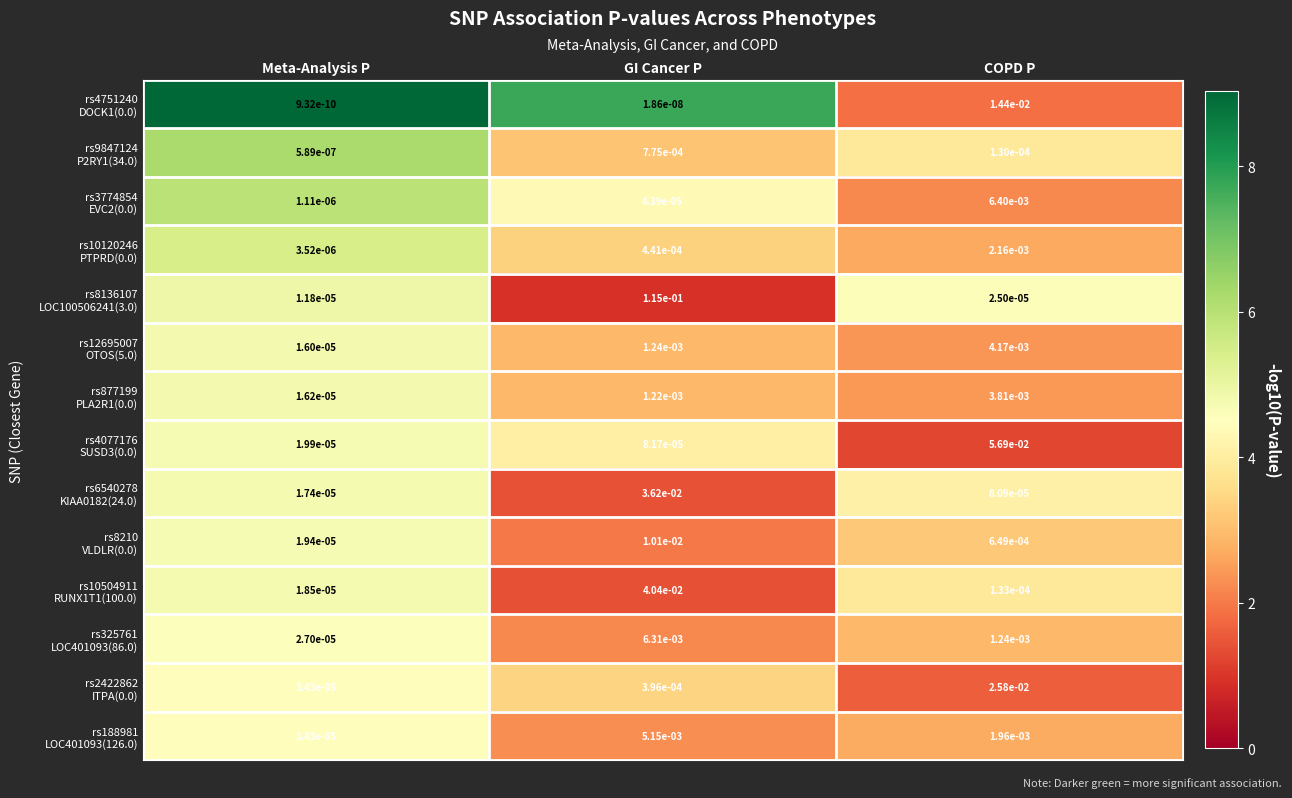

At which category is the sum across all series the highest?

GI Cancer P